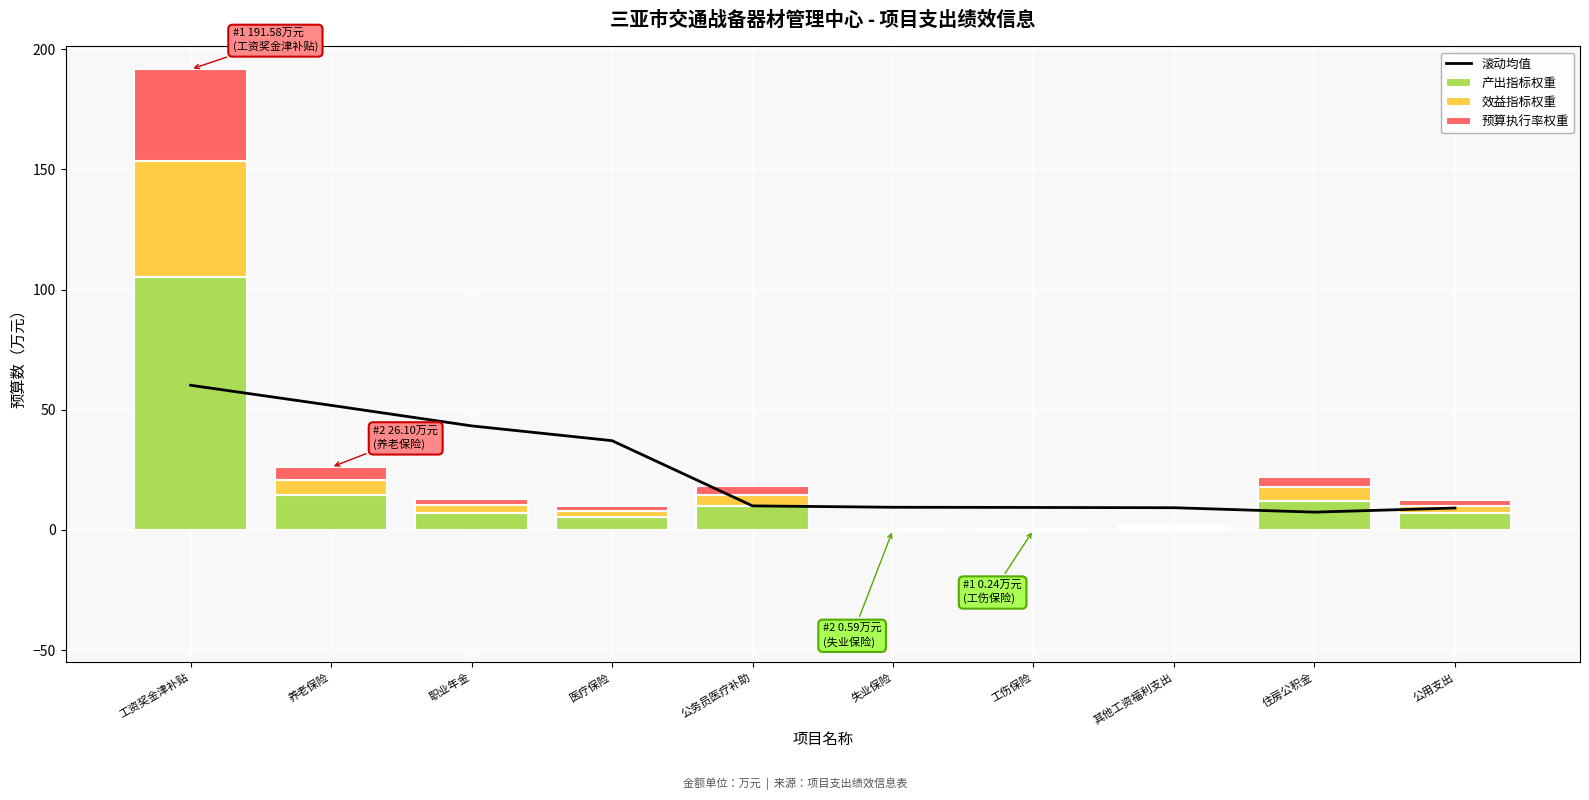

Which label corresponds to the largest value in the chart?

工资奖金津补贴